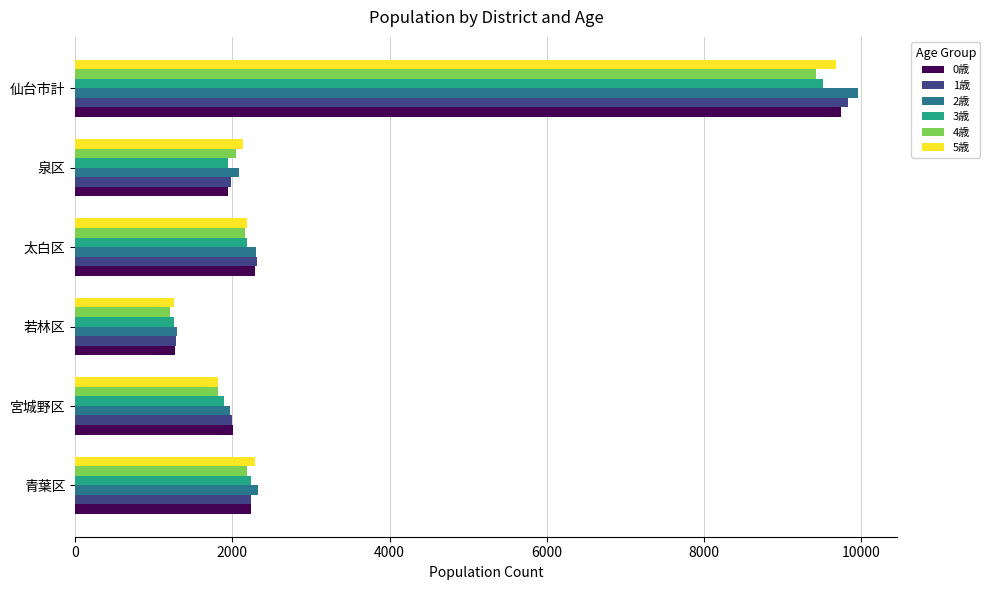

Which series has the widest spread of values?

2歳